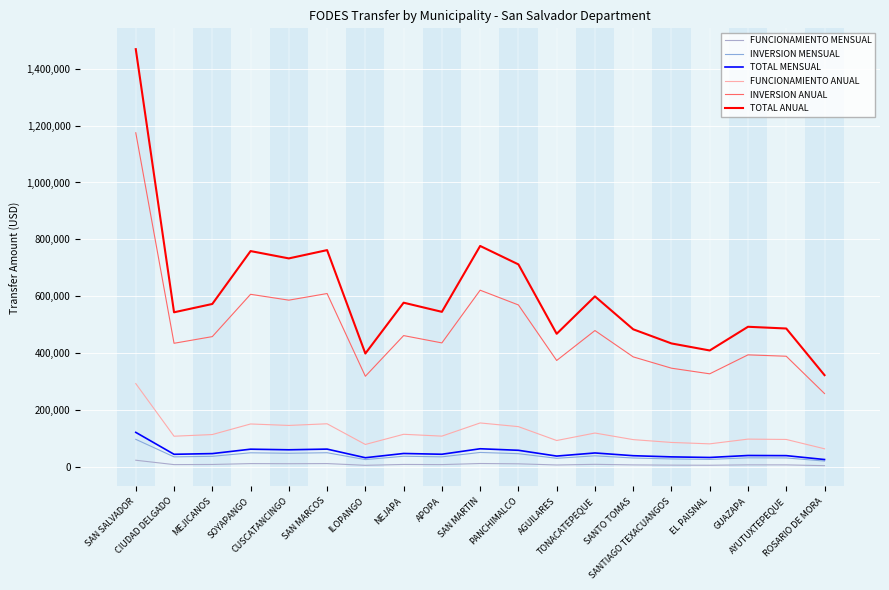

How many lines are shown in the chart?

6